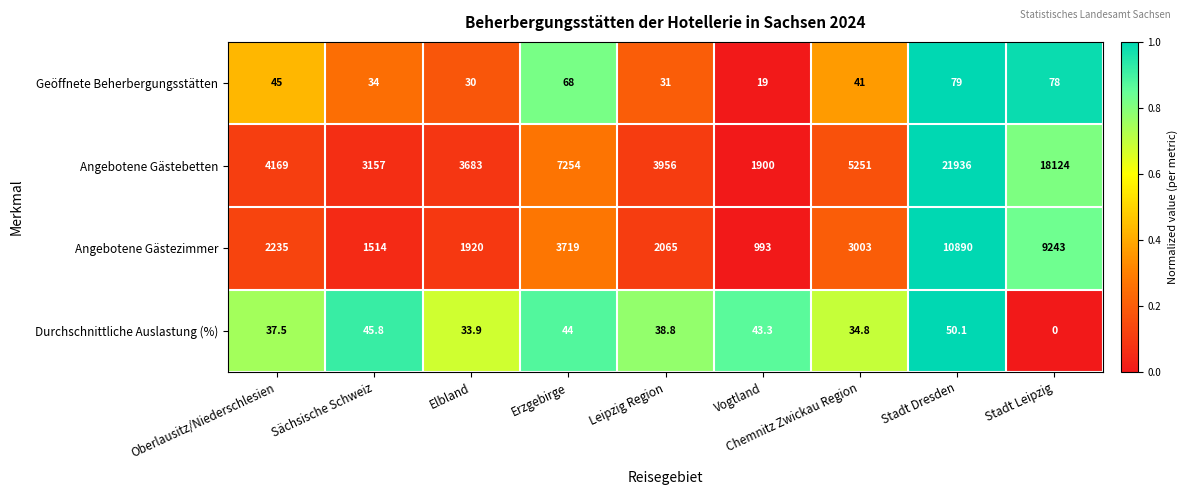

At which category is the sum across all series the highest?

Stadt Dresden